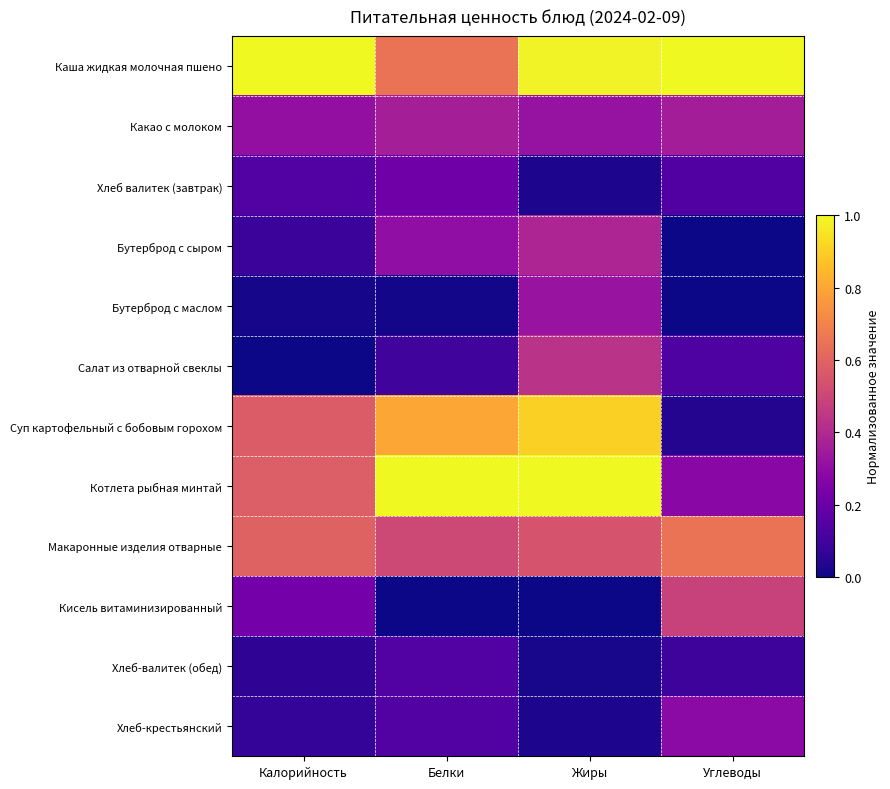

Which series has the largest total across all categories?

Каша жидкая молочная пшено